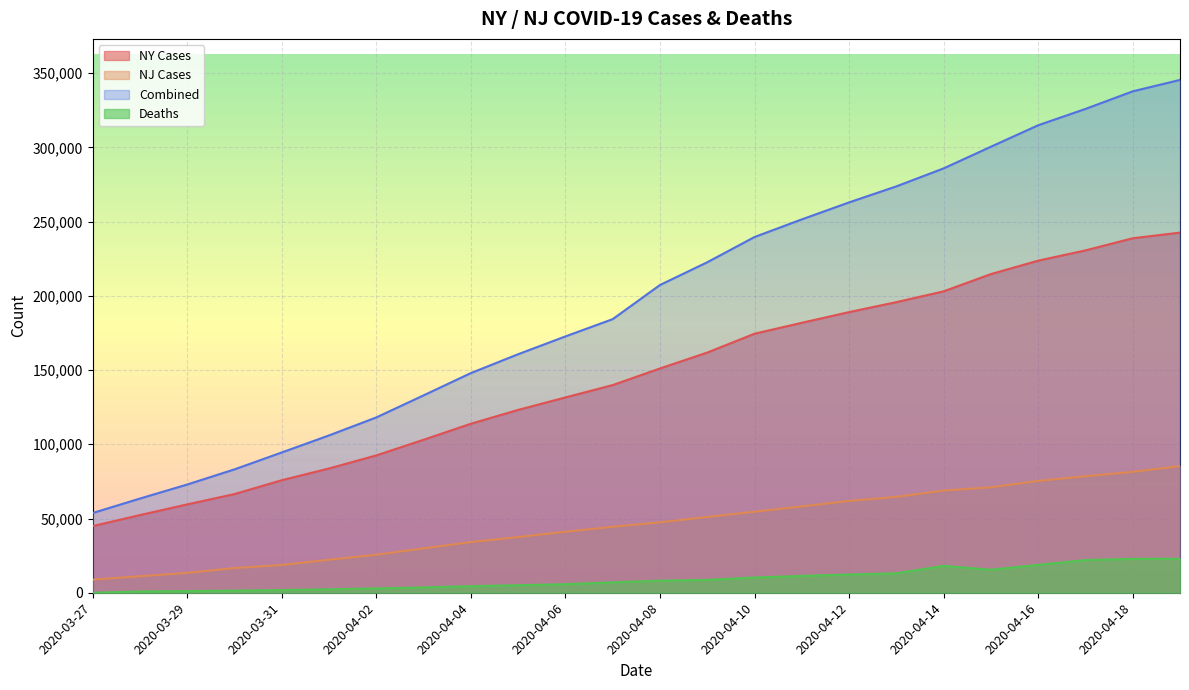

Which category has the lowest value in the Combined series?

2020-03-27